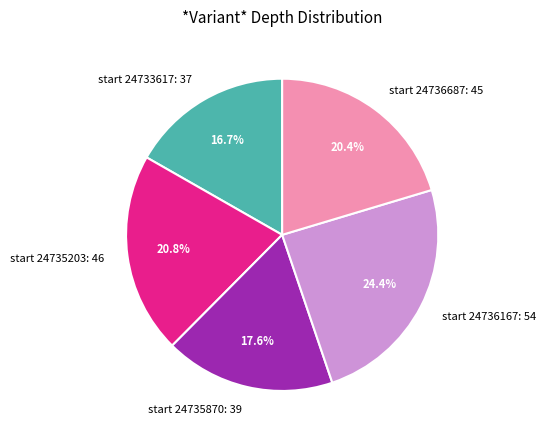

Combined, do start 24735203: 46 and start 24736167: 54 account for over 50%?

No